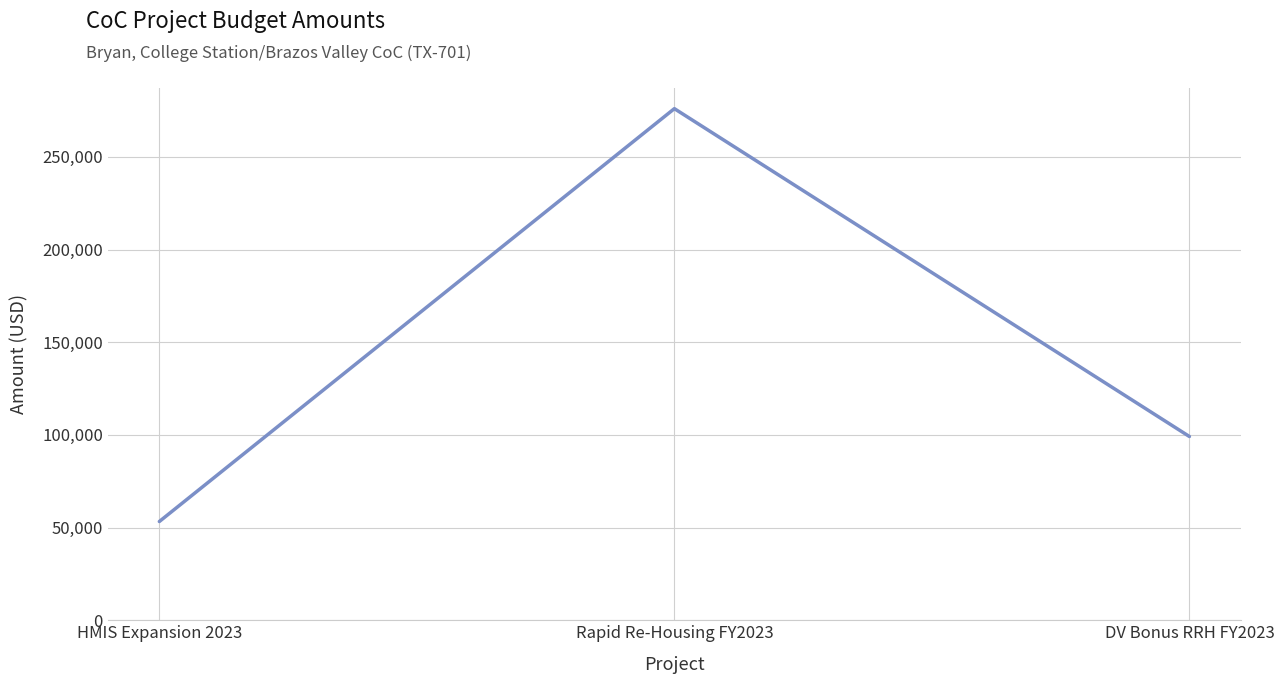

How many values are below 99134?

1